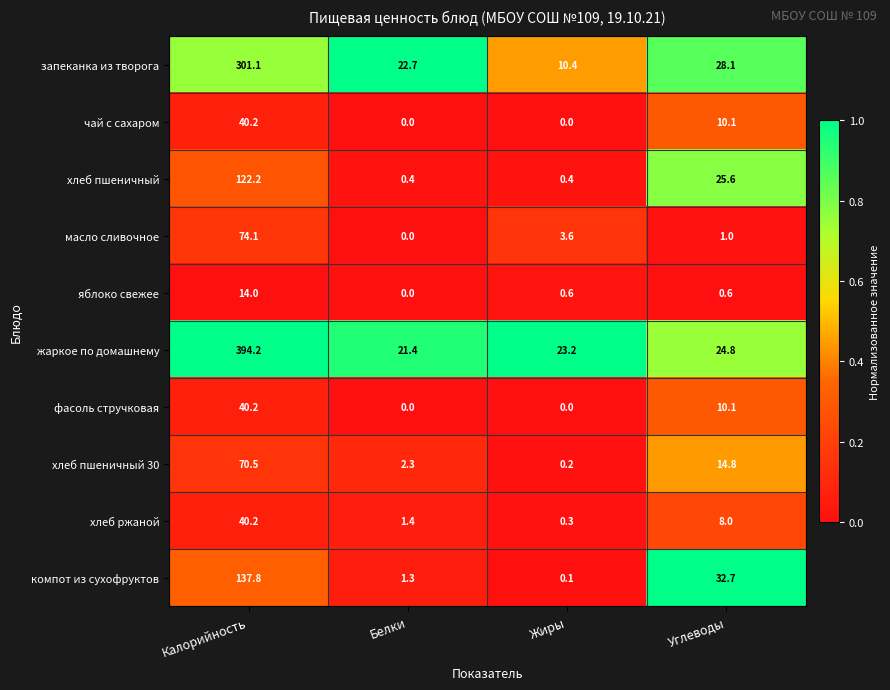

What is the sum of the хлеб пшеничный 30 values at Углеводы and Калорийность?

85.3